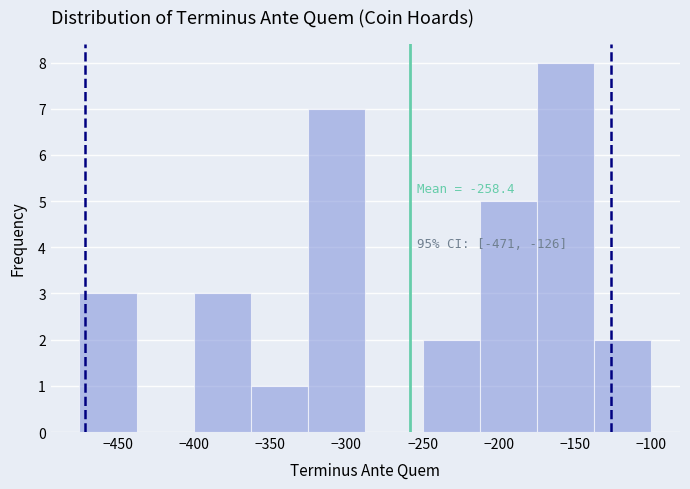

Over which range of the x-axis is the bar tallest?

-175.0 to -137.5